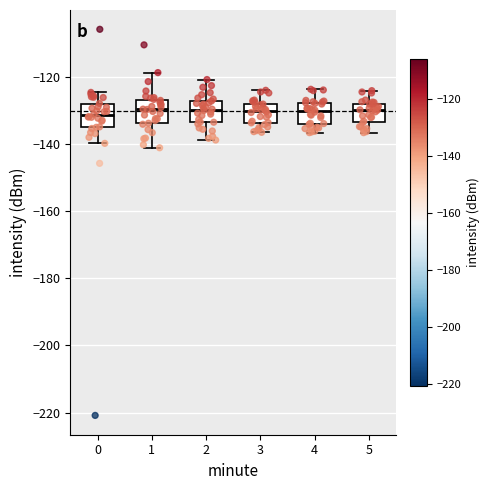

Reading left to right, transcribe this box plot: for each box, give where its median line is, the range the box spans, and where its two whiskers end, as read against the y-axis. The values are not printed on the chart, so give them approximately, as read against the axis.

0: median -132, box -136 to -128, whiskers -140 to -124
1: median -130, box -134 to -126, whiskers -142 to -118
2: median -130, box -134 to -128, whiskers -138 to -120
3: median -130, box -134 to -128, whiskers -136 to -124
4: median -130, box -134 to -128, whiskers -136 to -124
5: median -130, box -134 to -128, whiskers -136 to -124